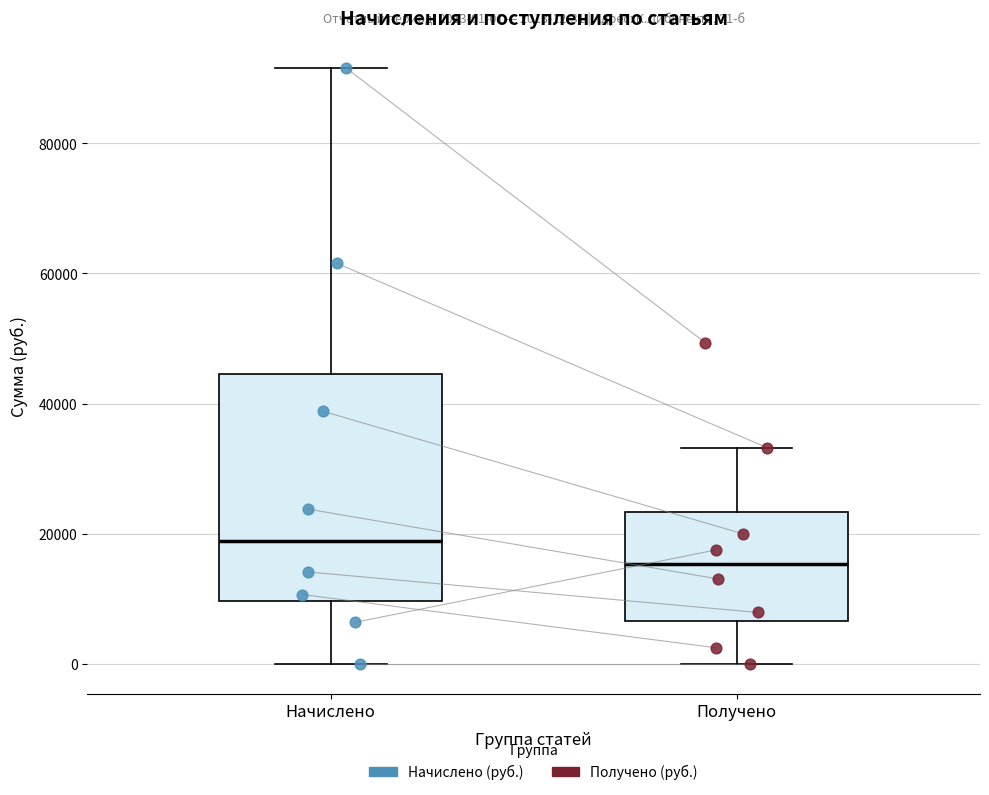

Comparing the boxes themselves (not the whiskers), which one is the tallest?

Начислено